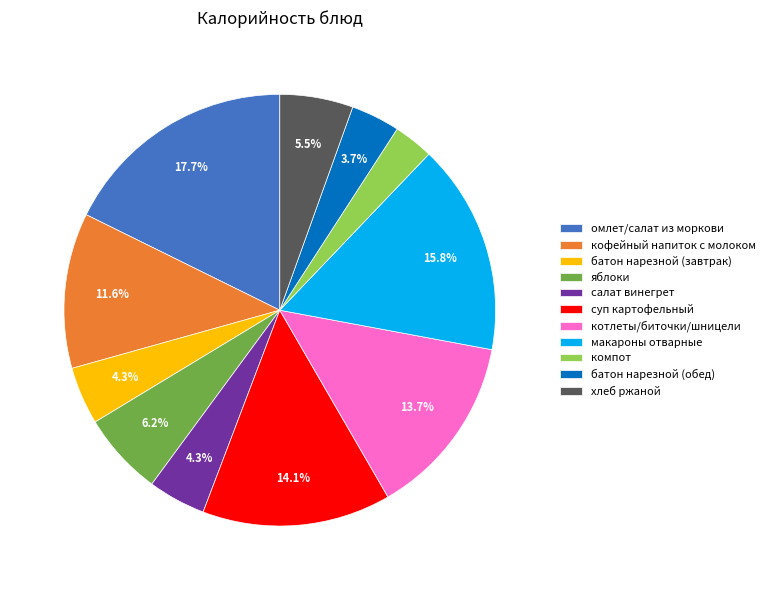

What is the smallest slice in the pie chart?

компот